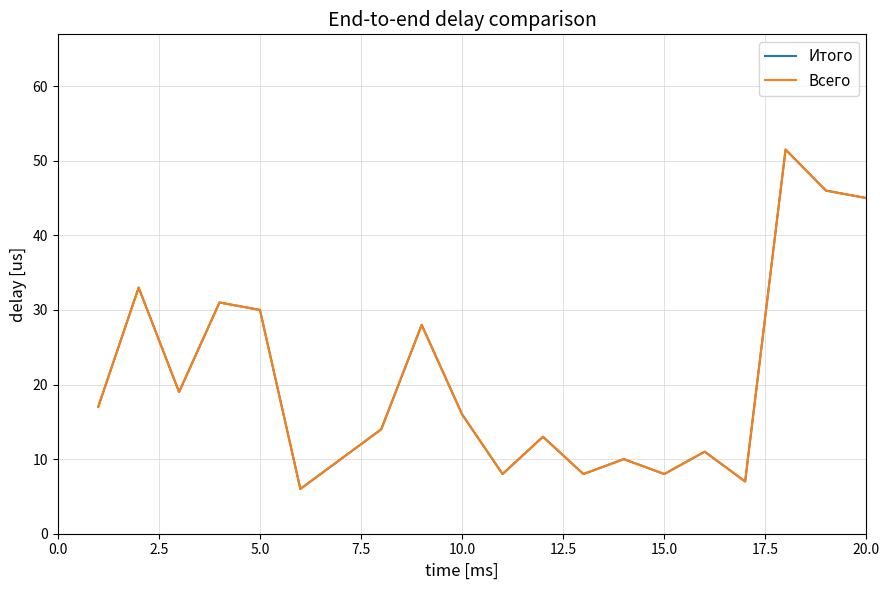

How many lines are shown in the chart?

2